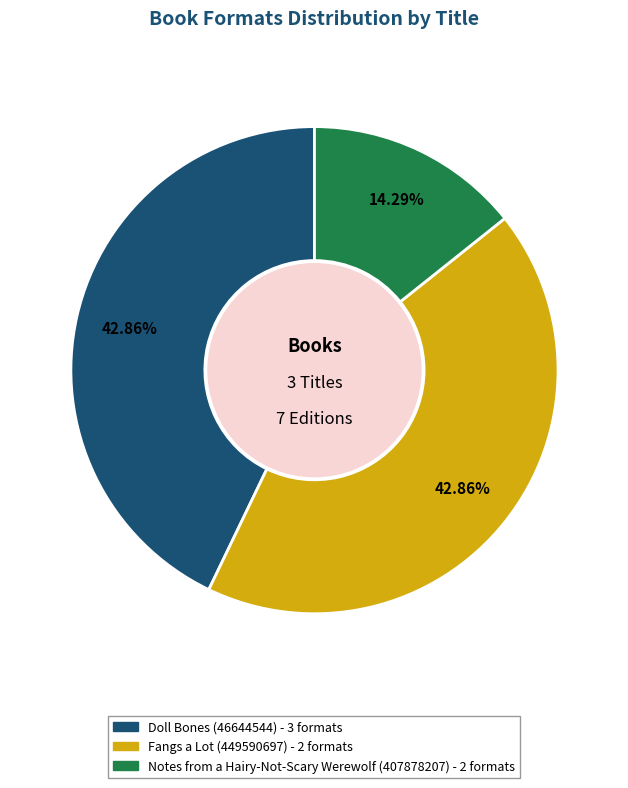

Do Notes from a Hairy-Not-Scary Werewolf (407878207) and Fangs a Lot (449590697) together represent more than half of the pie?

Yes